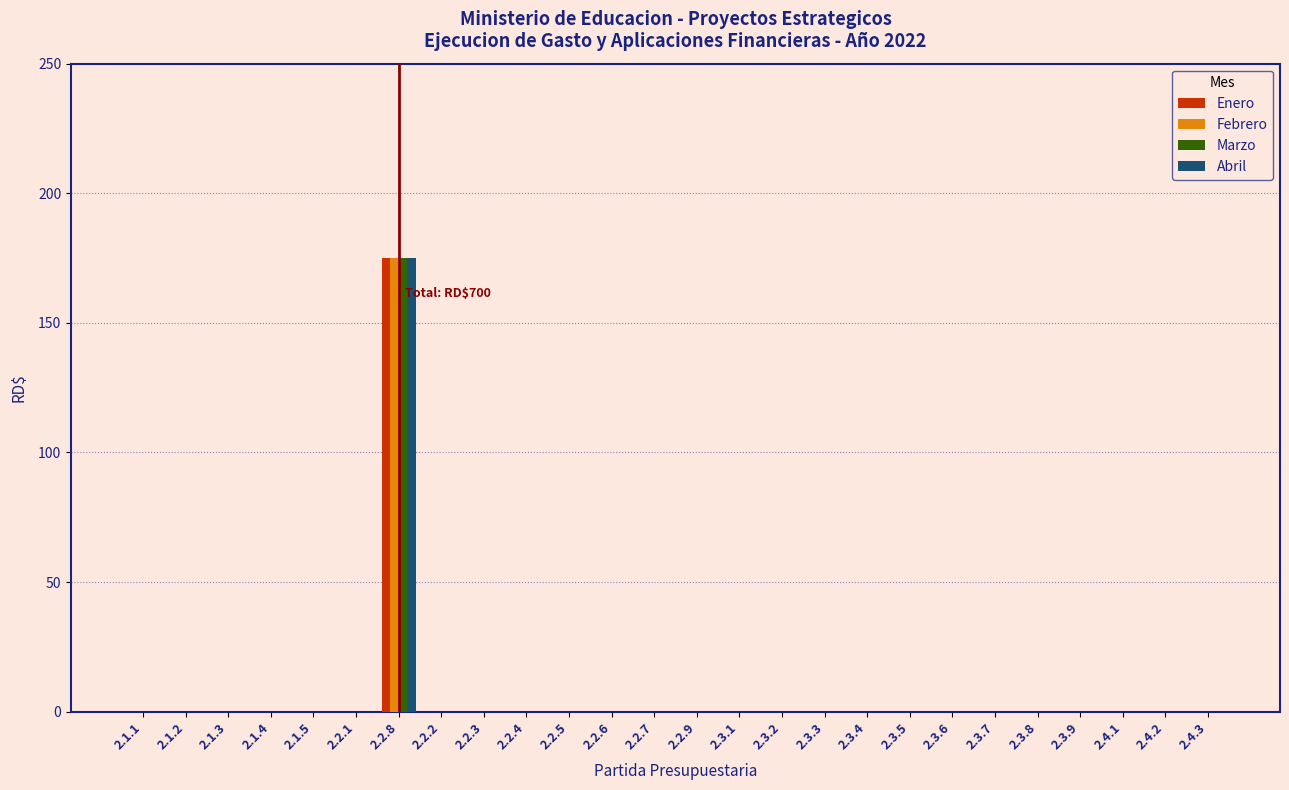

At which label does Febrero reach its peak?

2.2.8